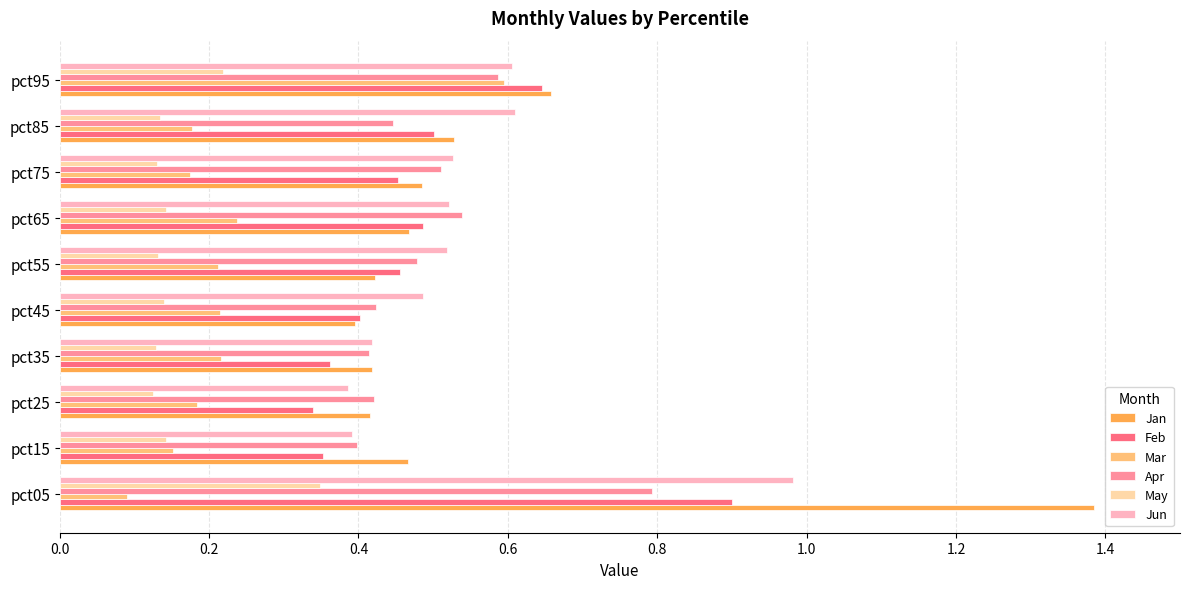

What is the sum of all Jan values?

5.6